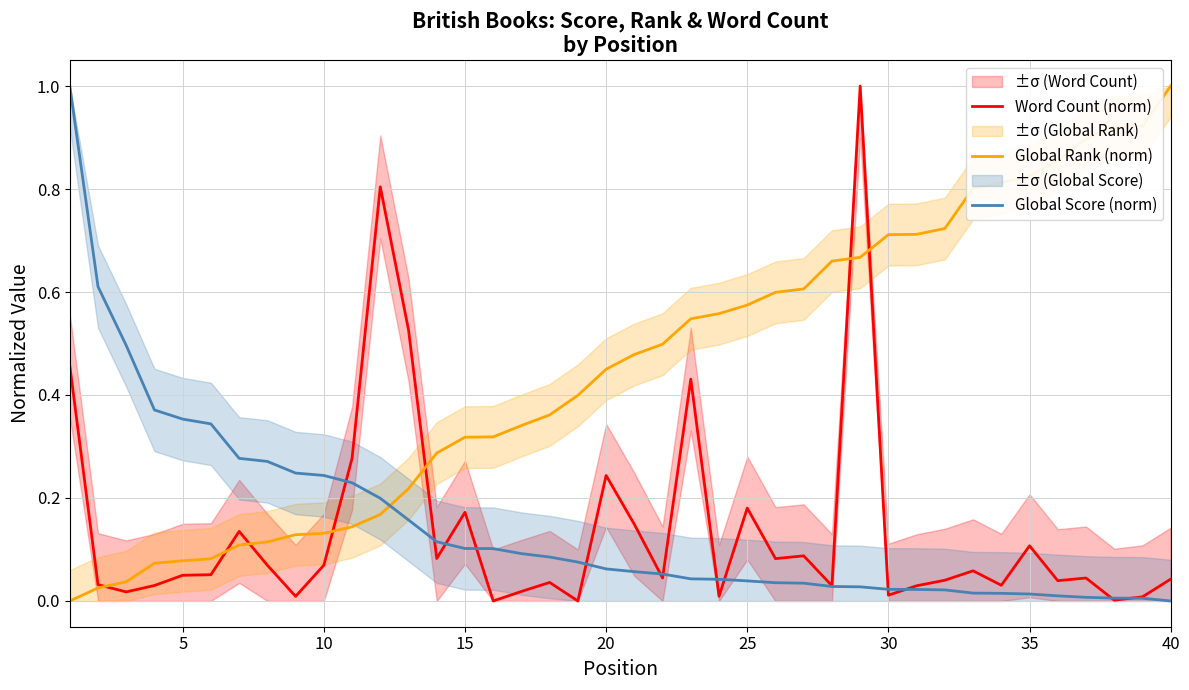

What is the highest value of the Word Count (norm) series?

1.0